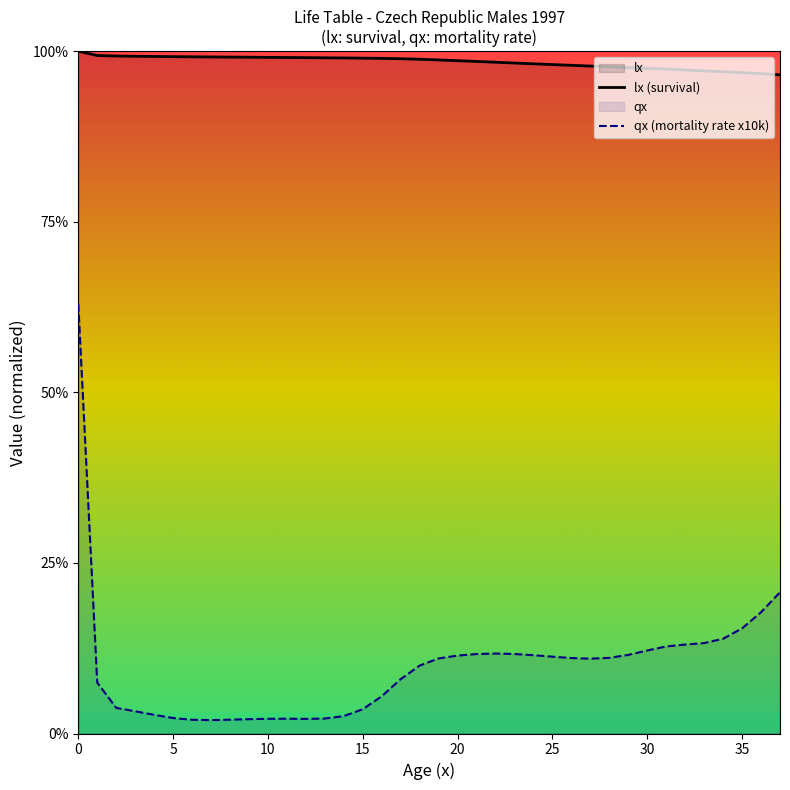

Does the chart display data point markers on the line(s)?

No